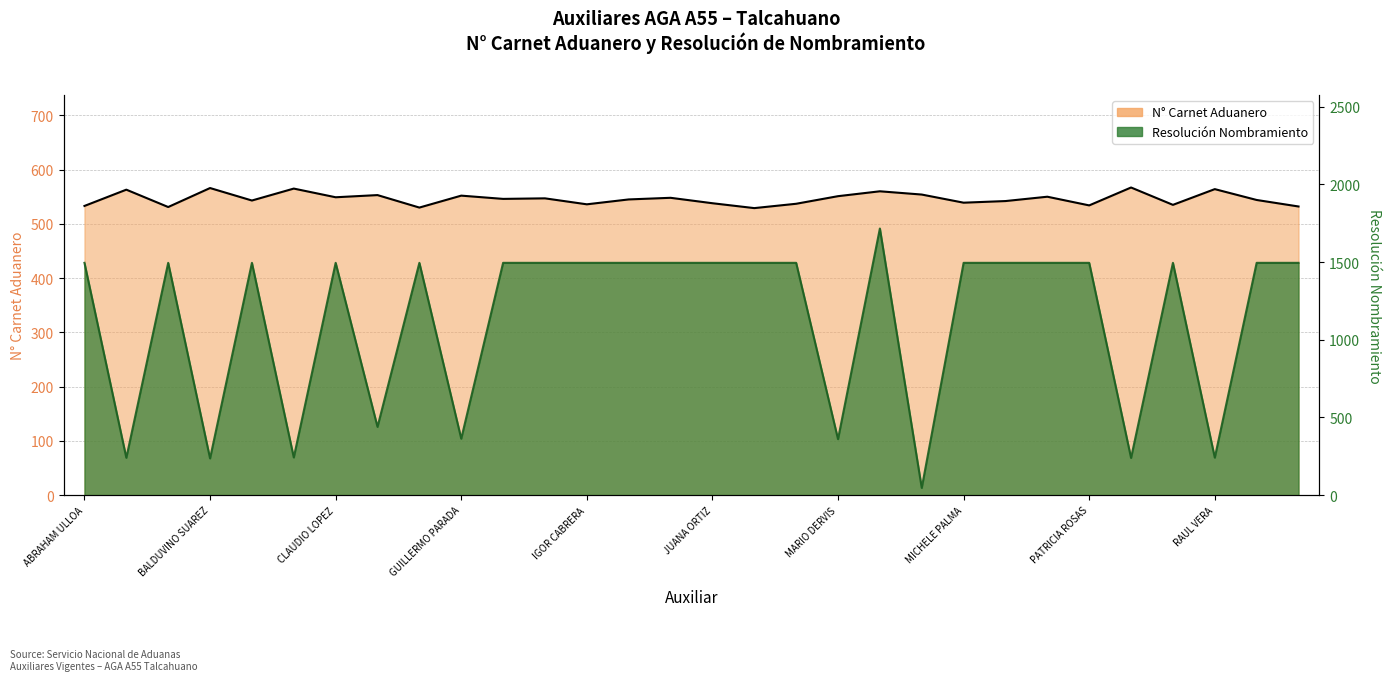

Where is the first local maximum for N° Carnet Aduanero?

ALEXANDER CUBILLOS